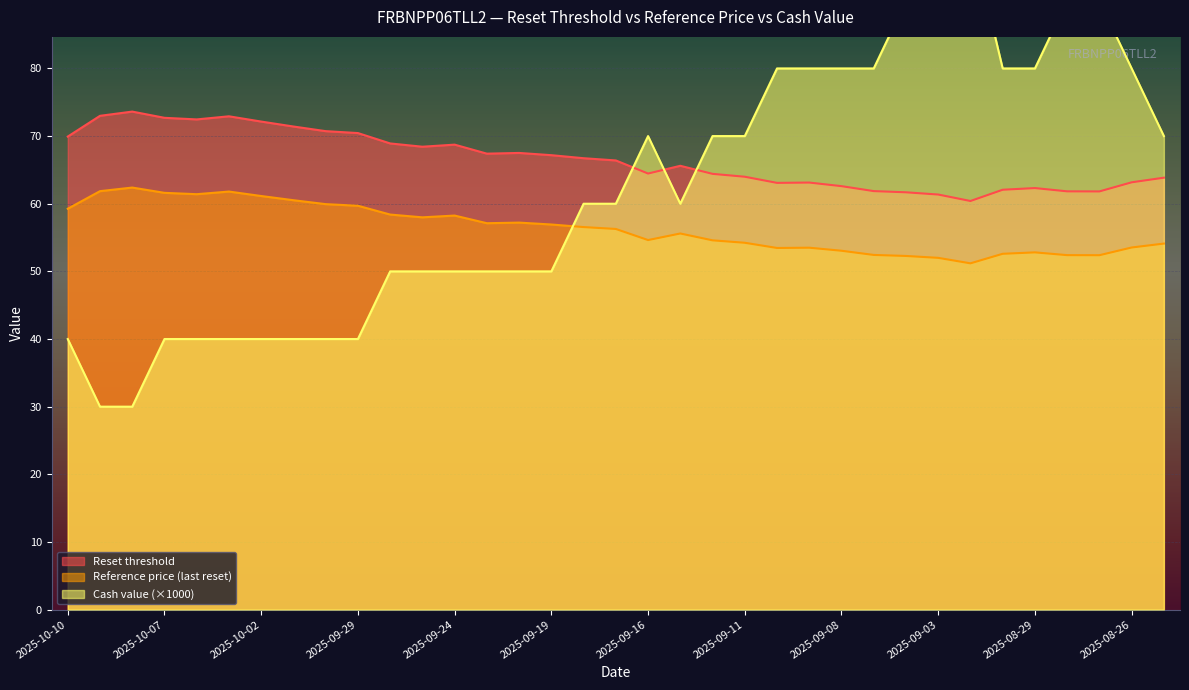

True or false: Reset threshold and Reference price (last reset) cross at least once.

False